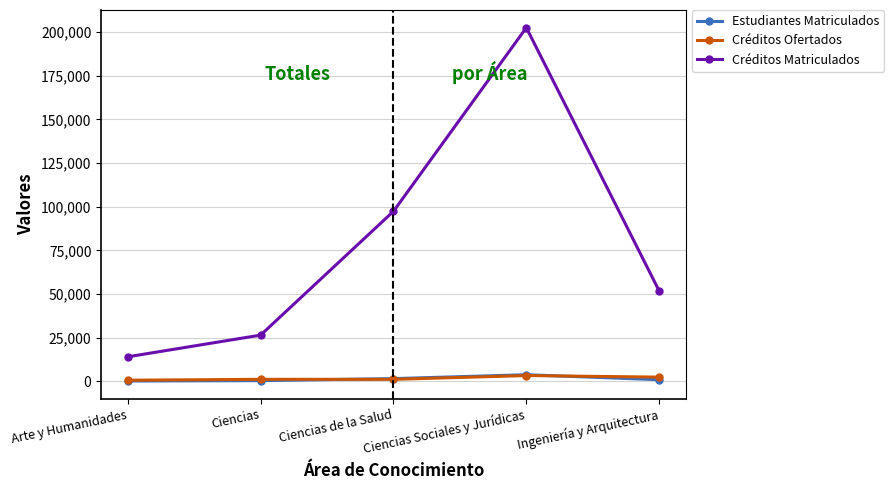

What are all the series names shown in the legend?

Estudiantes Matriculados, Créditos Ofertados, Créditos Matriculados